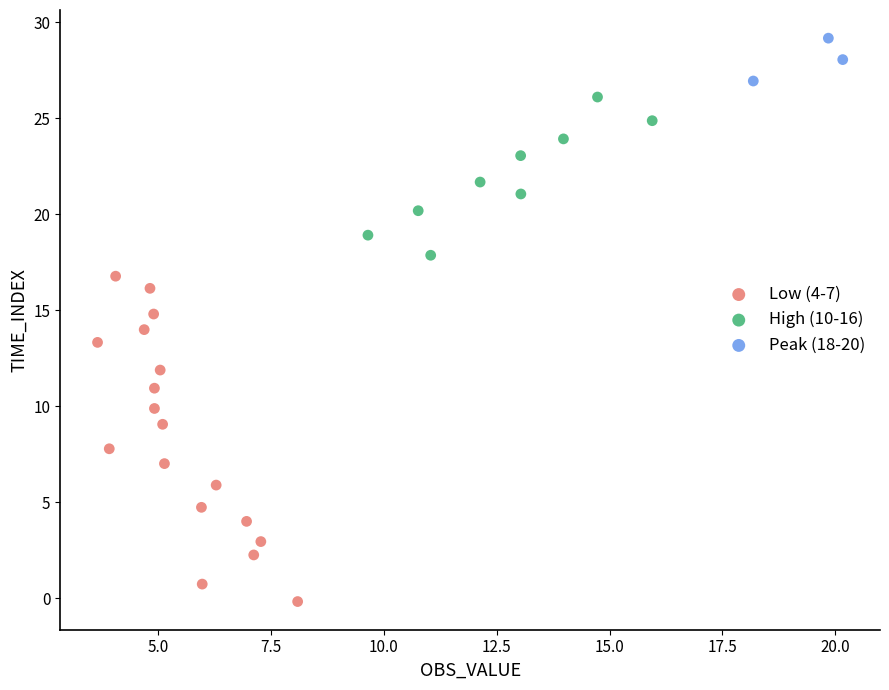

Which series contains the lowest Y value?

Low (4-7)